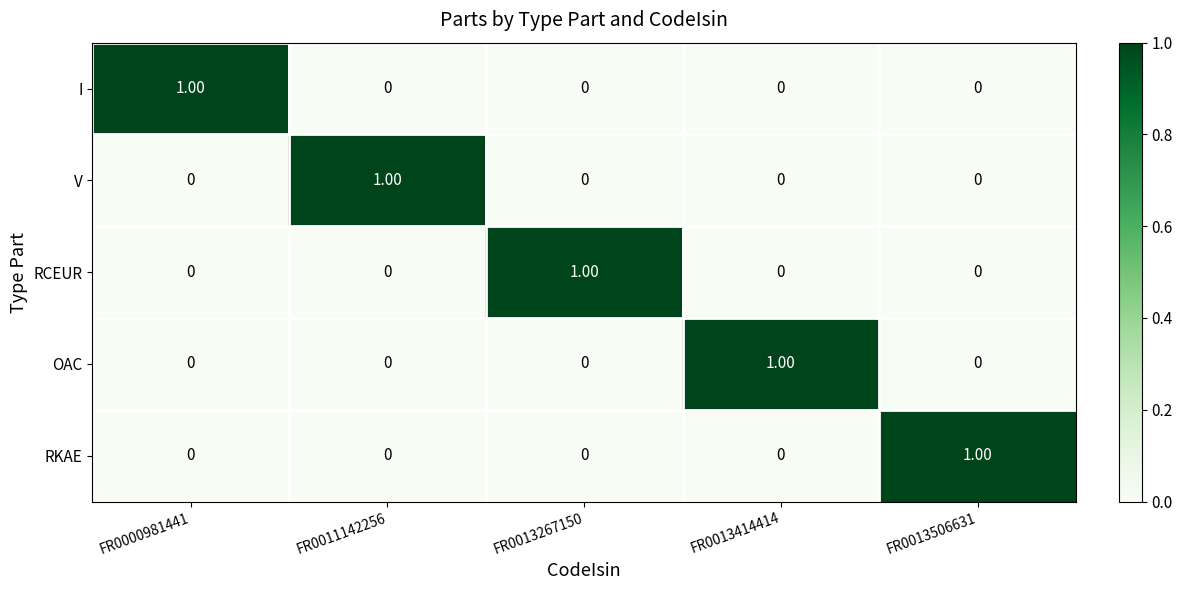

At how many categories does at least one series exceed 0?

5